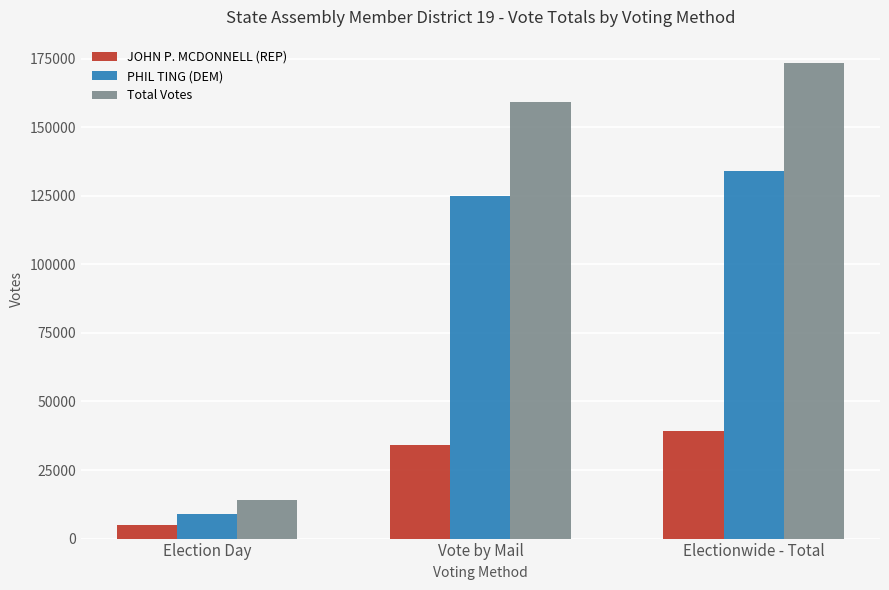

How many bars are there in total?

9